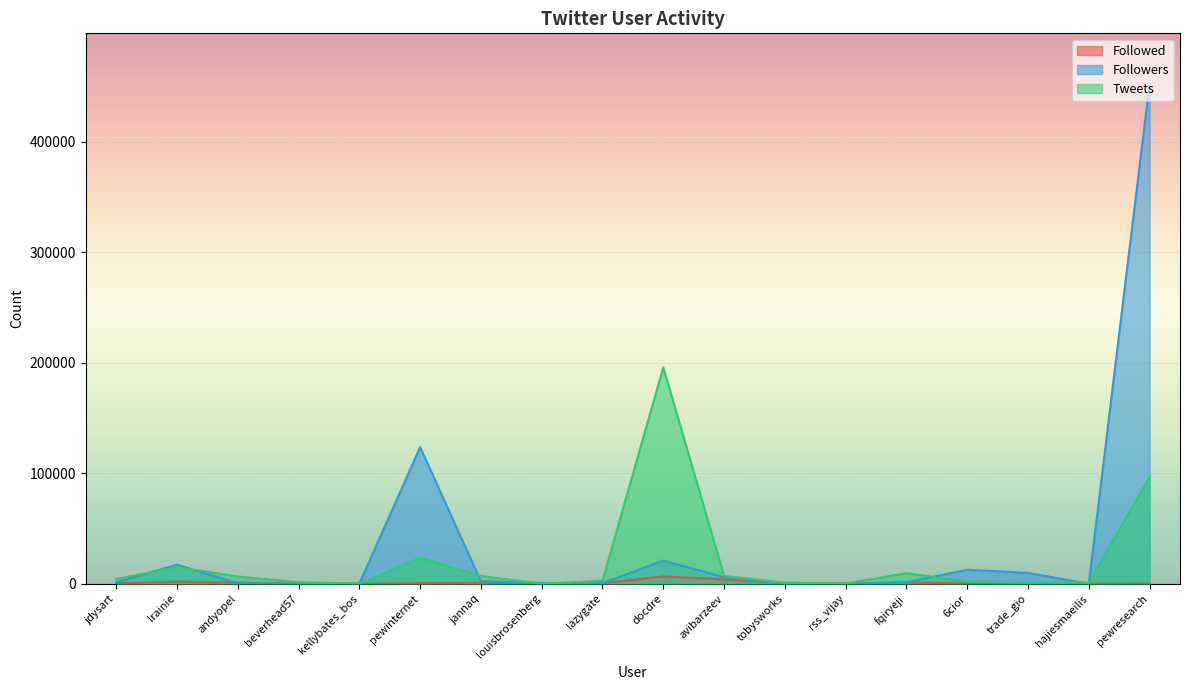

True or false: Followers and Tweets intersect in this chart.

True